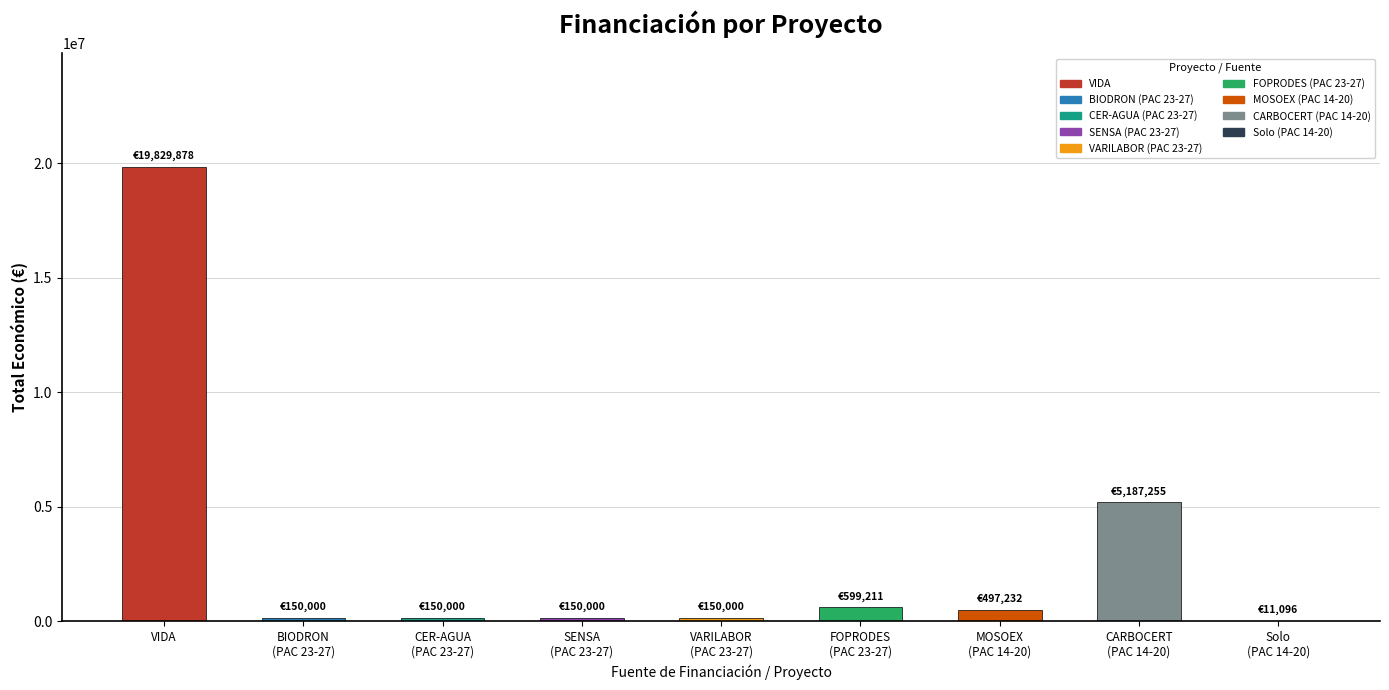

Which category has the highest value across all series?

VIDA